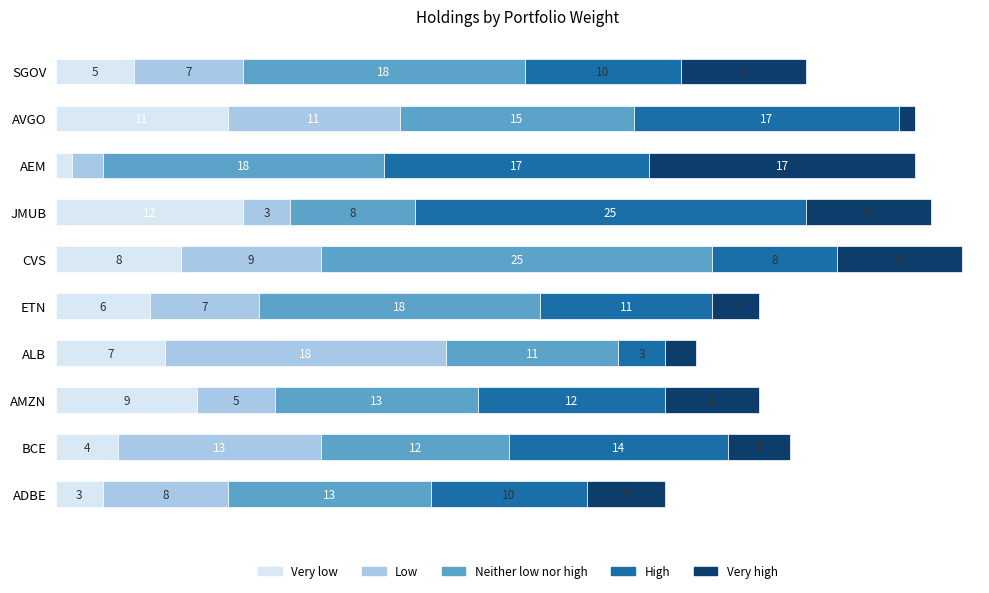

List the labels in order of Very low value, smallest first.

AEM, ADBE, BCE, SGOV, ETN, ALB, CVS, AMZN, AVGO, JMUB